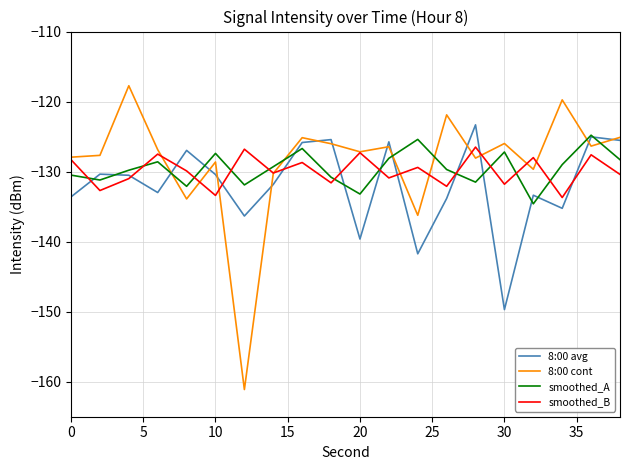

What is the minimum value for 8:00 cont?

-161.1